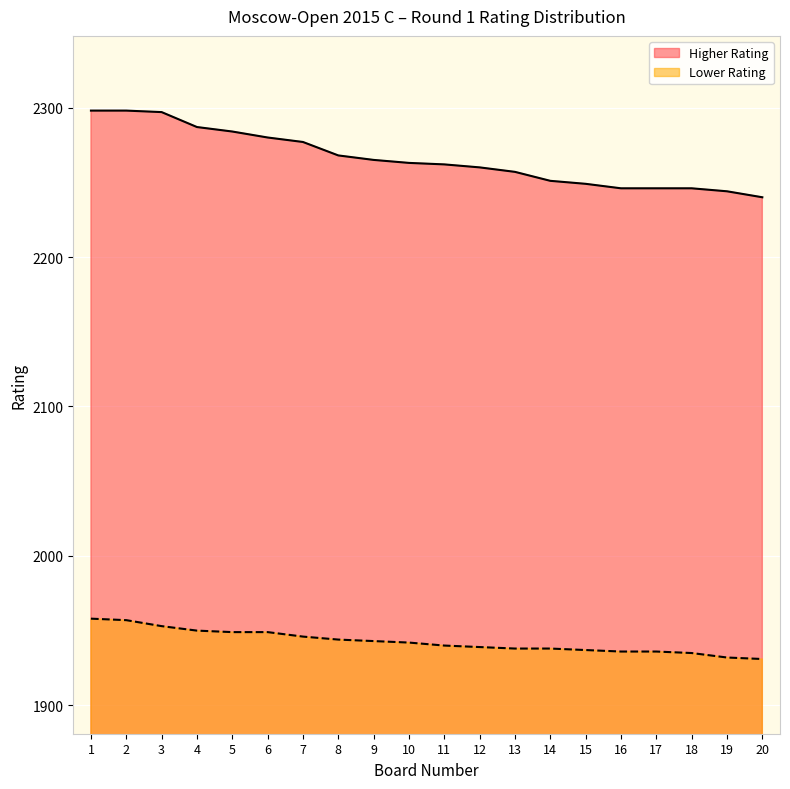

How many series are shown in this chart?

2